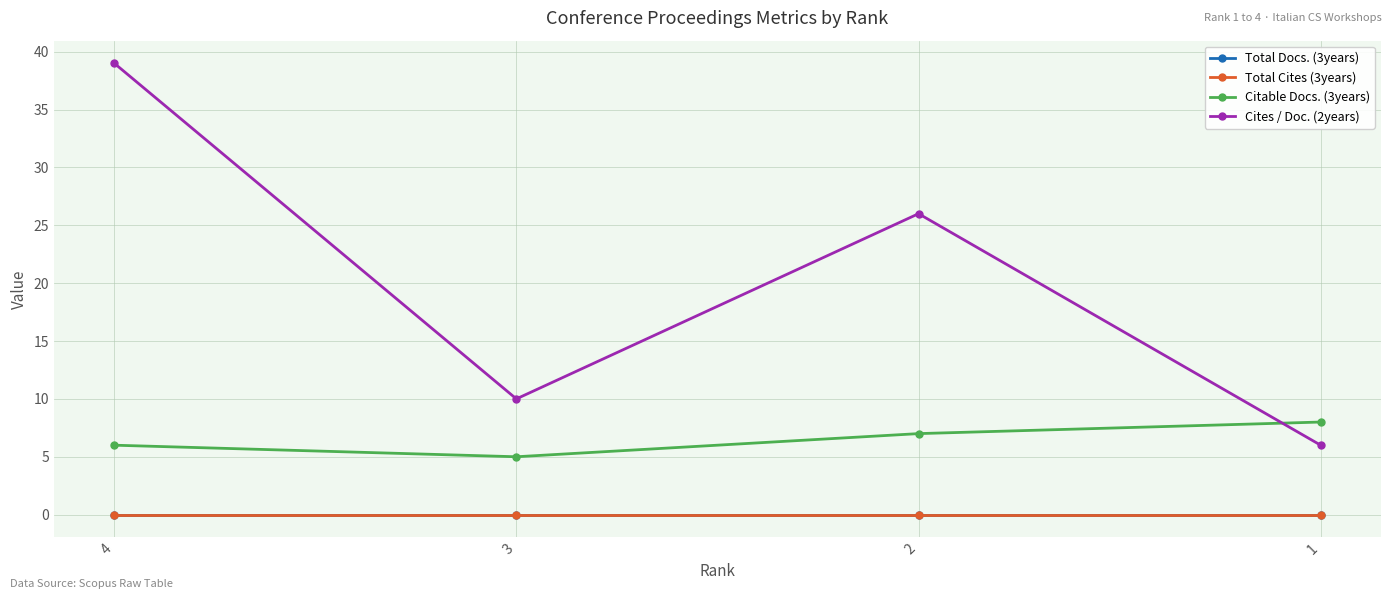

Is the value of Citable Docs. (3years) at 1 greater than the value of Cites / Doc. (2years) at 4?

No